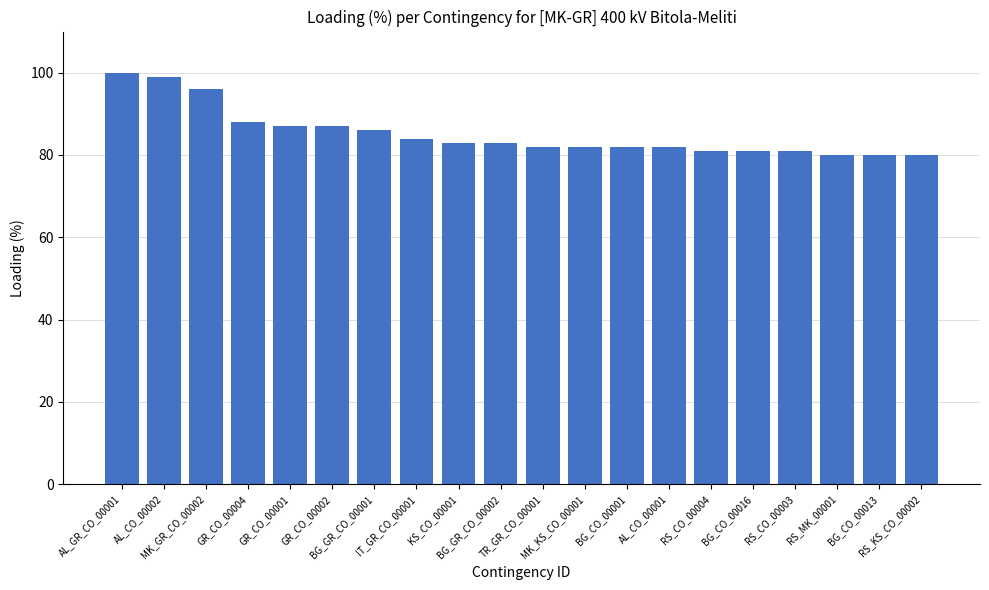

Approximately how many times larger is the value at MK_GR_CO_00002 compared to BG_CO_00013?

1.2